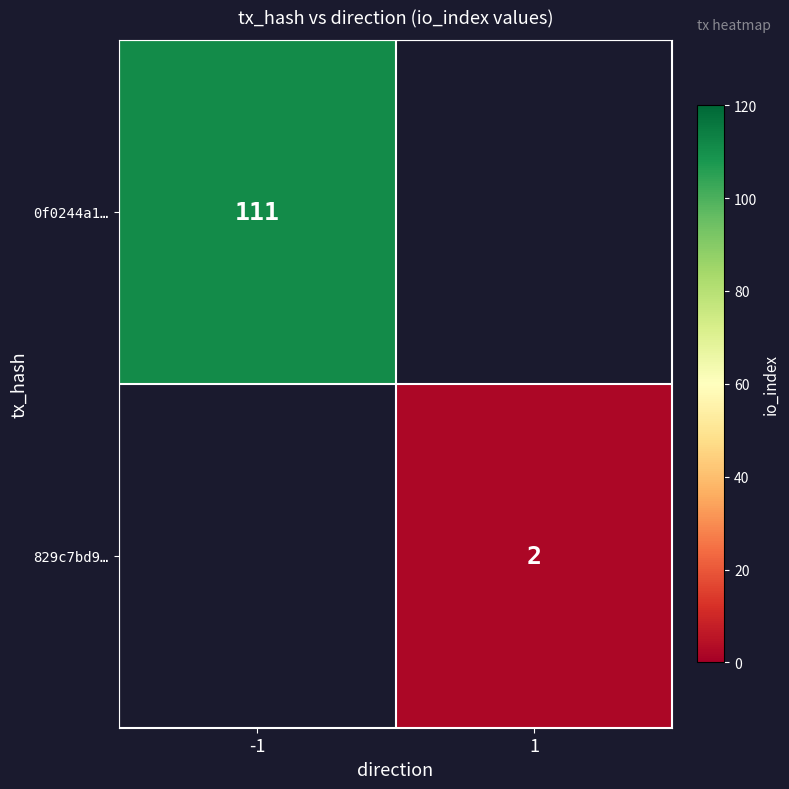

Which has a higher value, 1 or -1?

-1